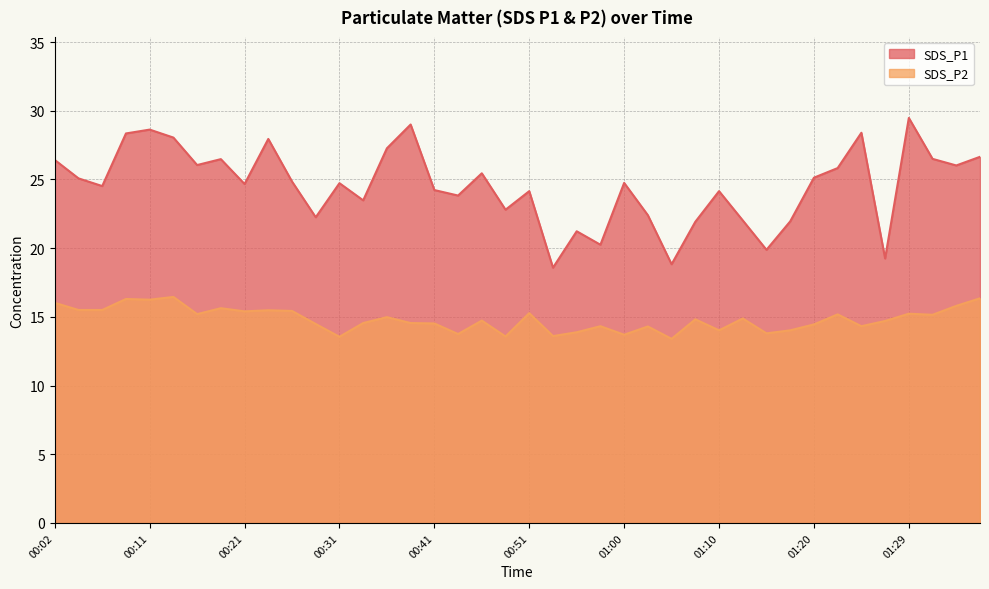

What is the label of the 36th point from the left?

01:27